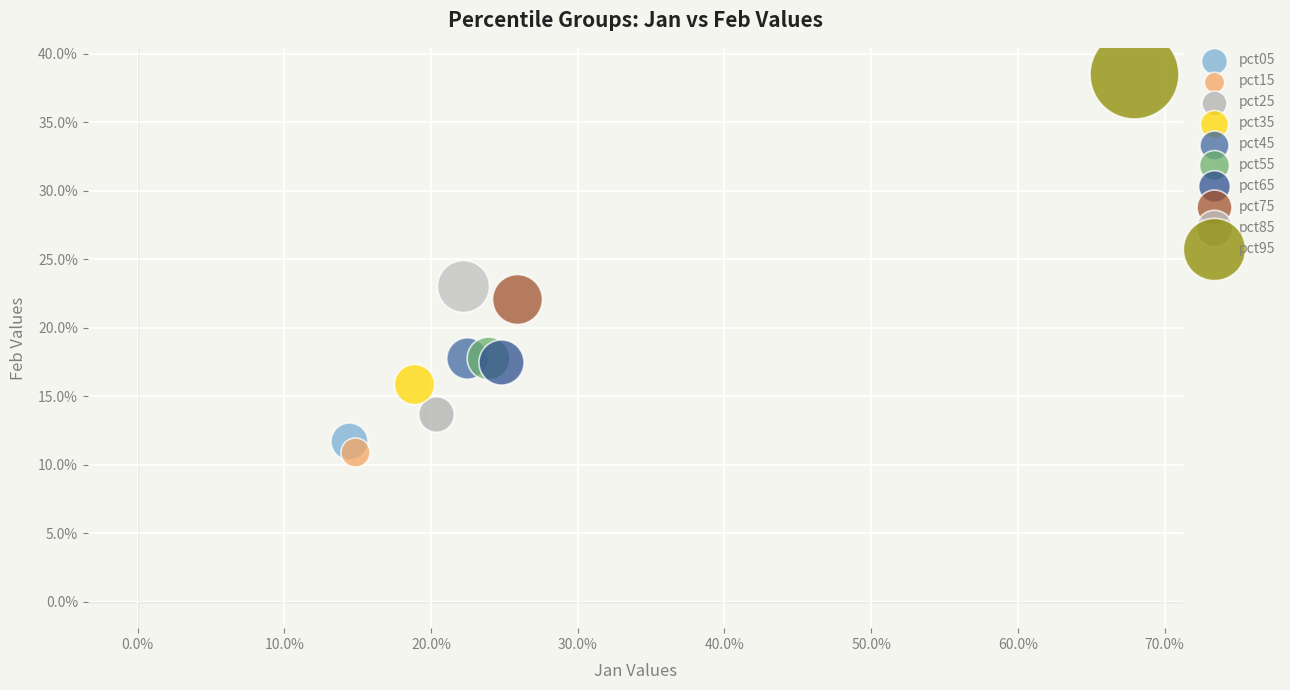

Which series reaches the minimum Y coordinate?

pct15